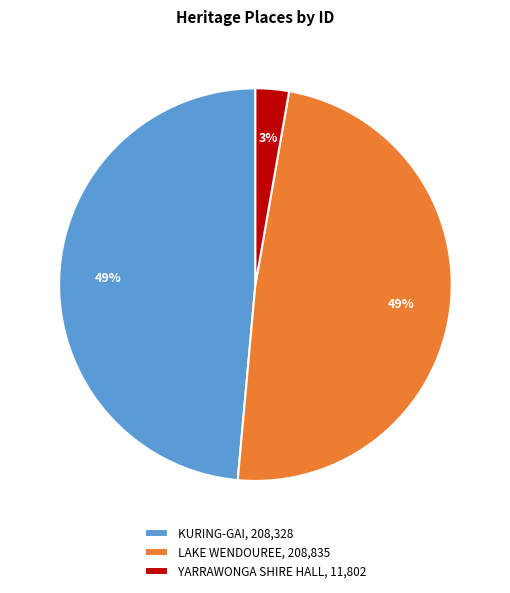

To the nearest percent, what percentage of the pie is YARRAWONGA SHIRE HALL?

3%